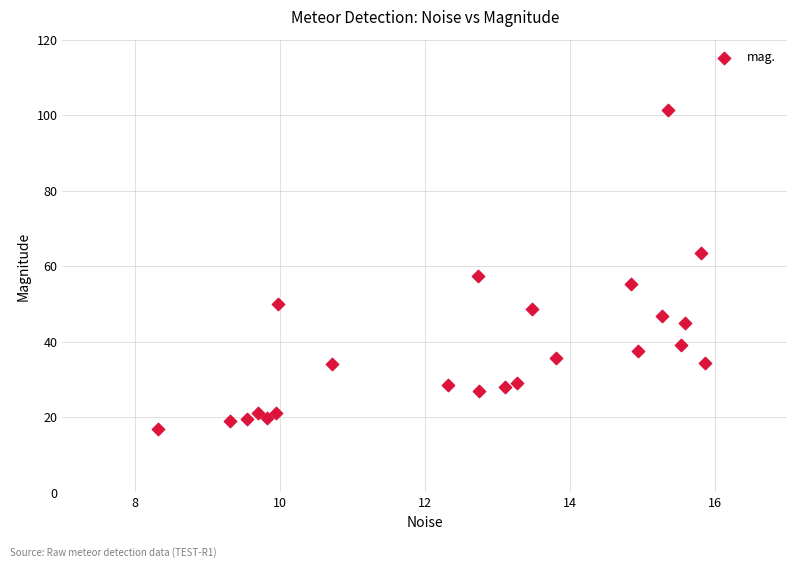

What Y value in the scatter plot is closest to 59?

57.2